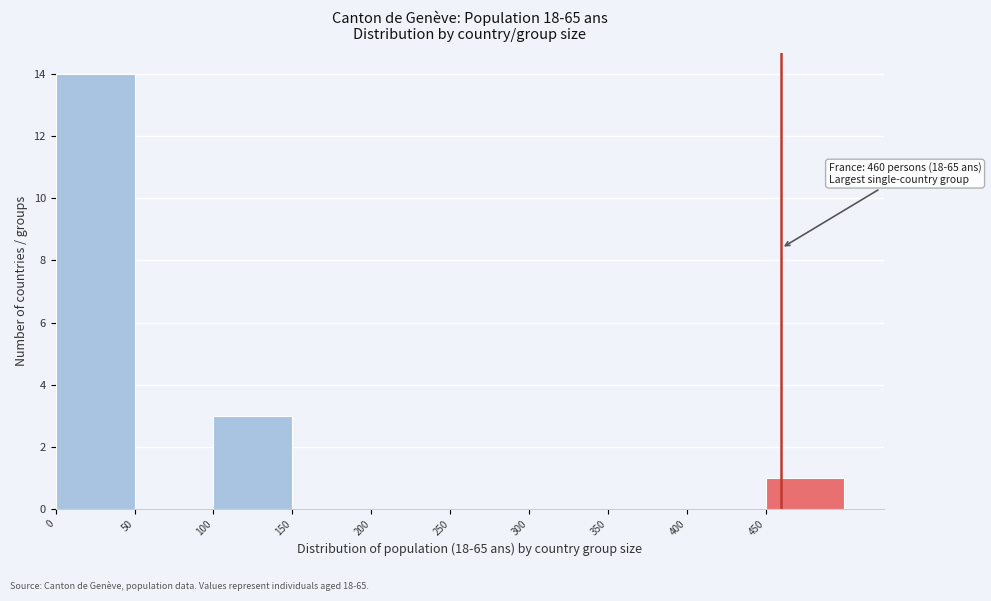

Over which range of the x-axis is the bar tallest?

0 to 50